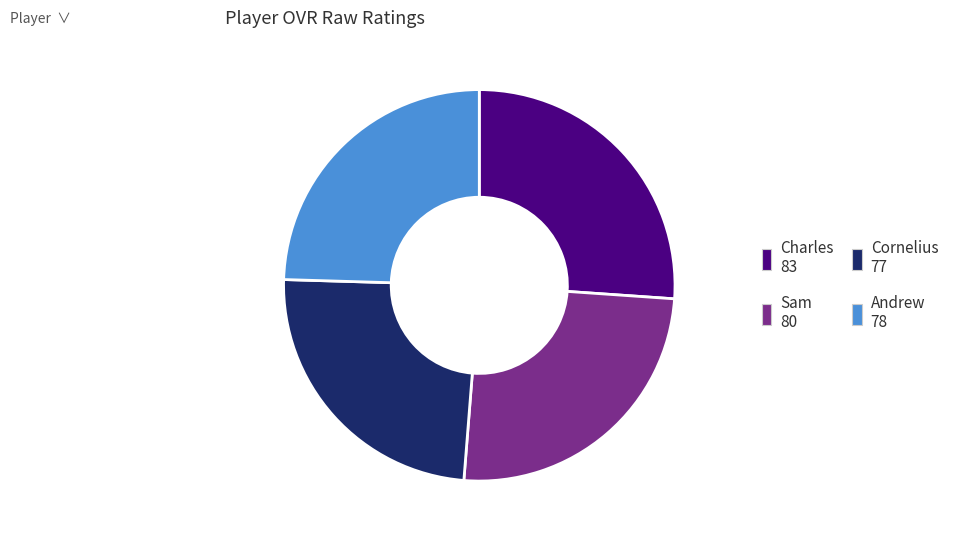

How many slices are in this pie chart?

4